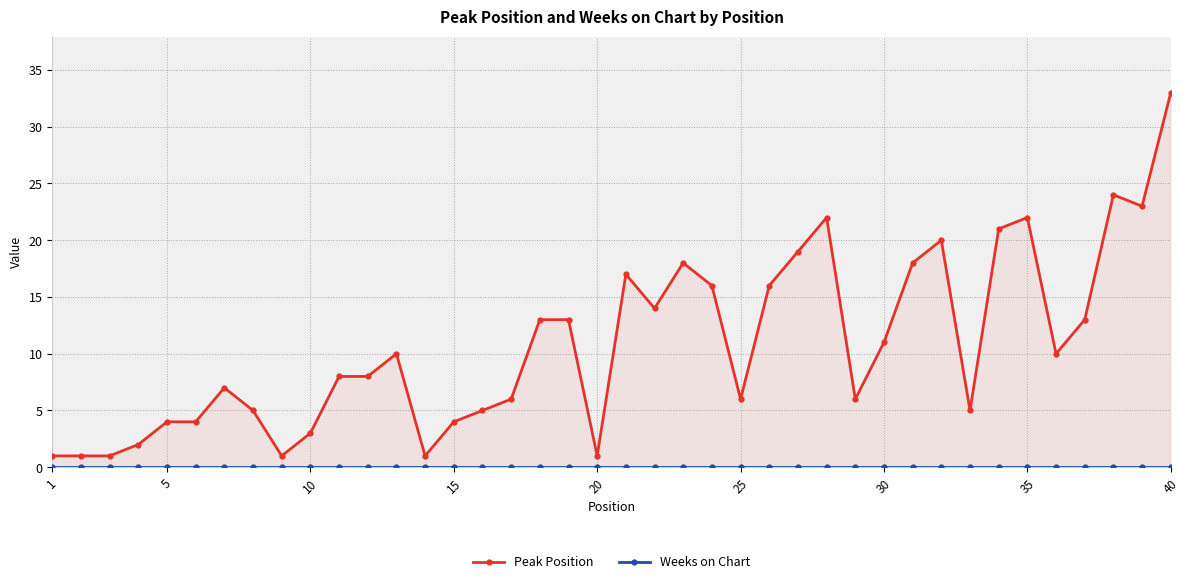

Rank the series by their maximum value, from highest to lowest.

Peak Position, Weeks on Chart